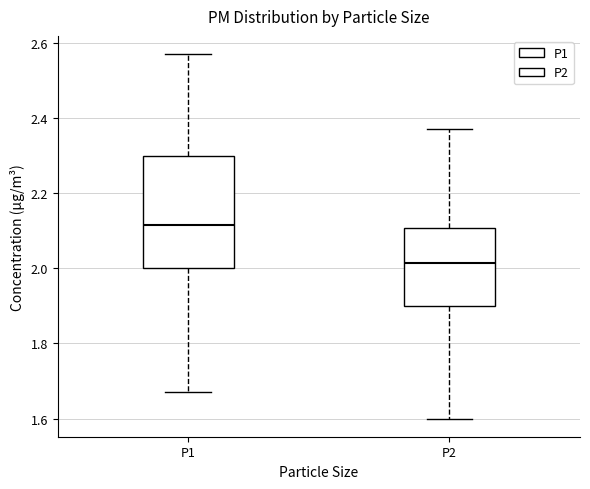

Where does the median line of the box for P2 sit on the y-axis? The values are not printed on the chart, so give them approximately, as read against the axis.

2.02